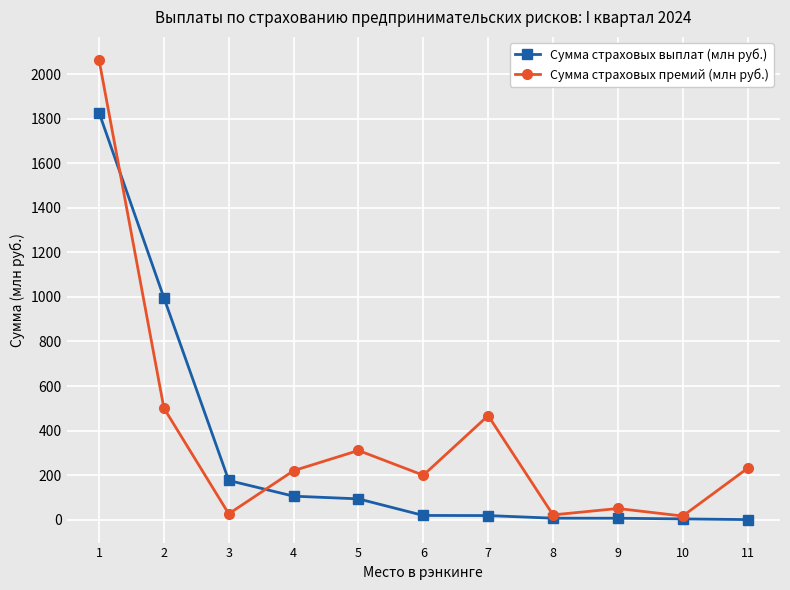

What is the highest value of the Сумма страховых выплат (млн руб.) series?

1827.5